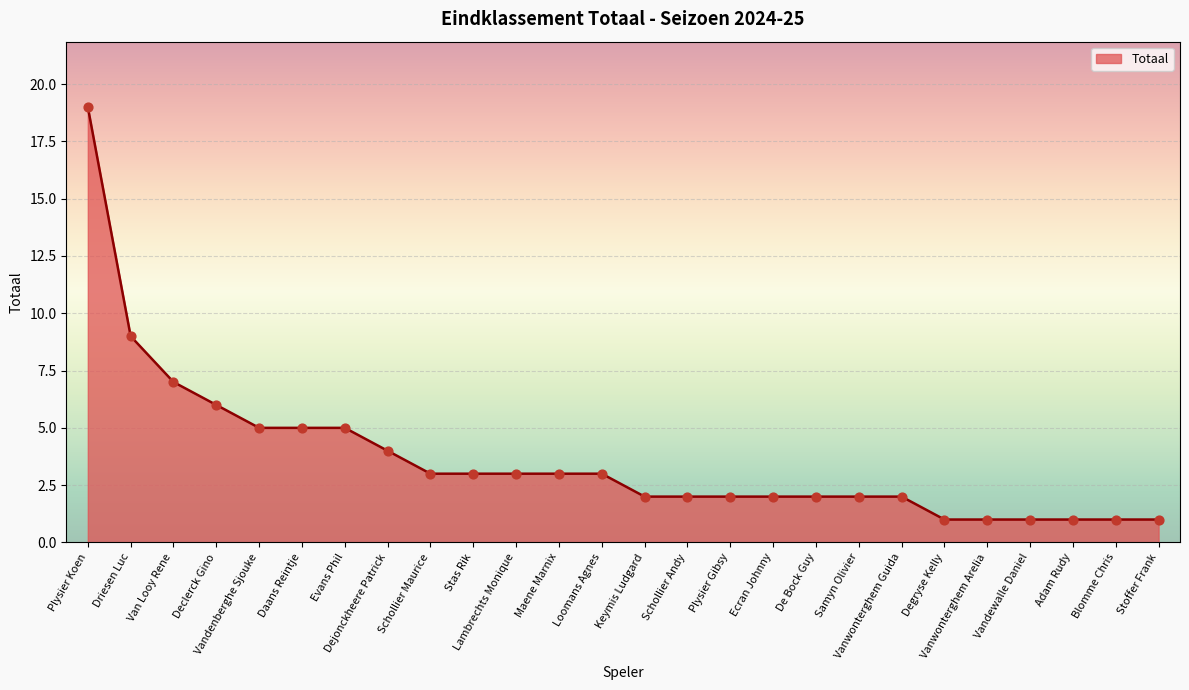

What is the ratio of the value at Degryse Kelly to the value at Driesen Luc?

0.1